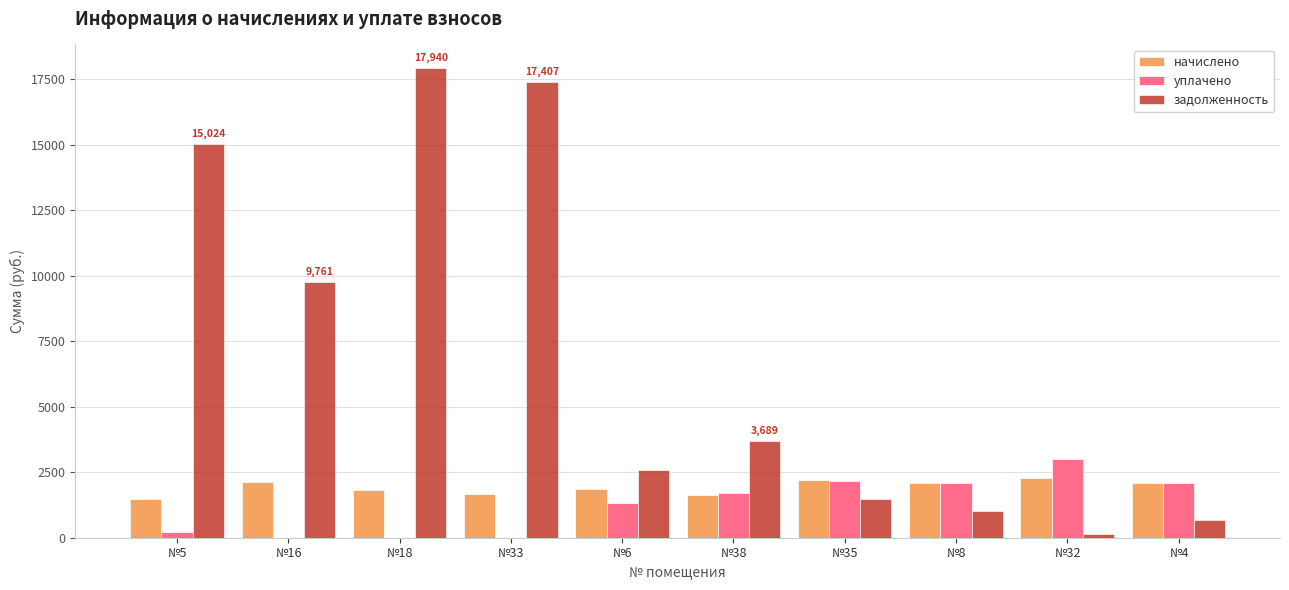

Between №5 and №18, which series saw the biggest shift?

задолженность